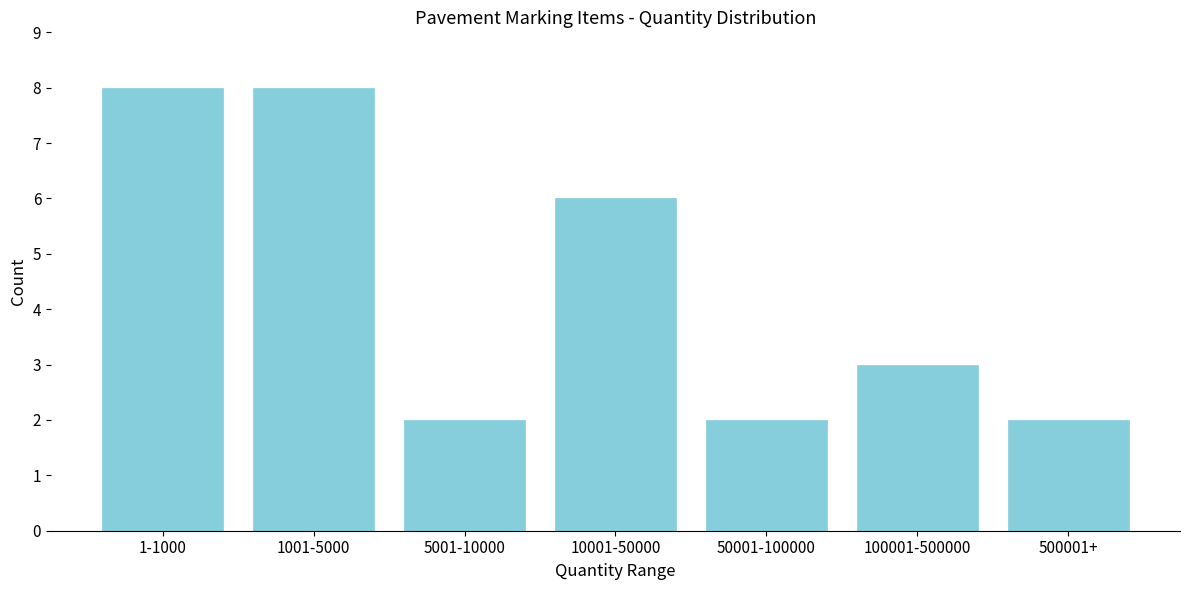

Reading left to right, extract all data points from this chart.

8	8	2	6	2	3	2